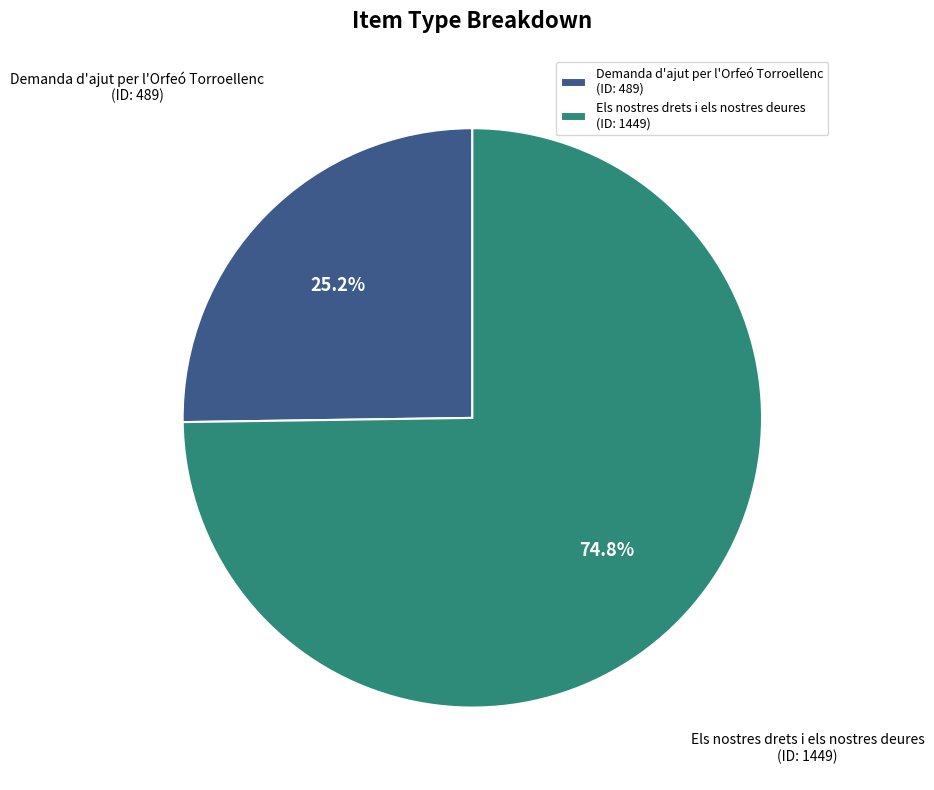

How many segments does this pie chart have?

2